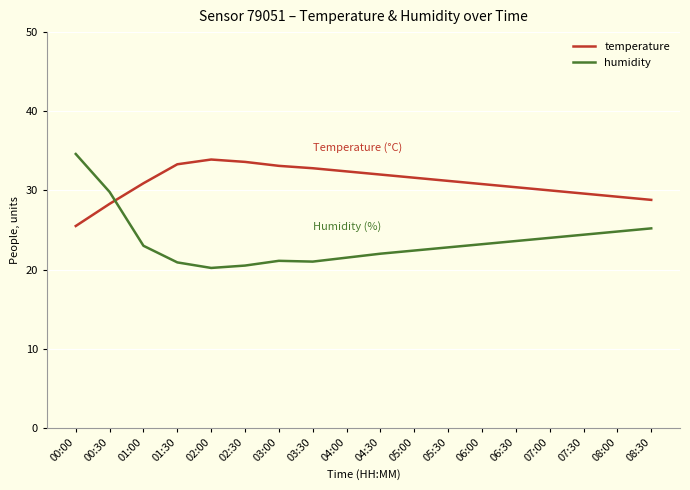

Where do humidity and temperature first cross each other?

00:30 and 01:00